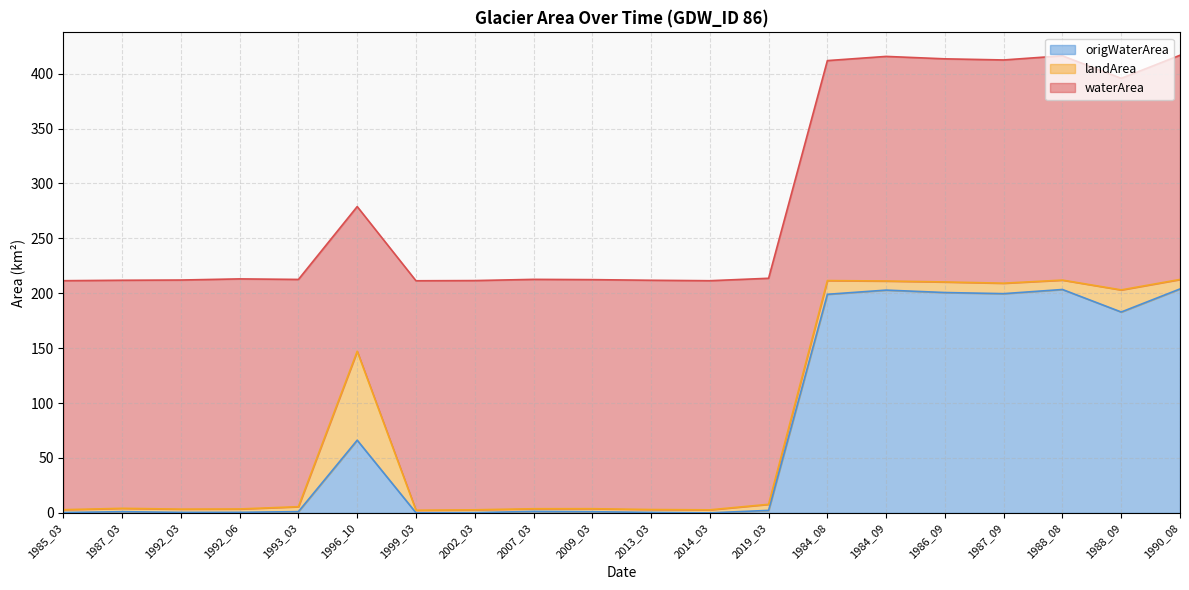

What is the difference between the maximum and minimum values in the waterArea series?

77.7